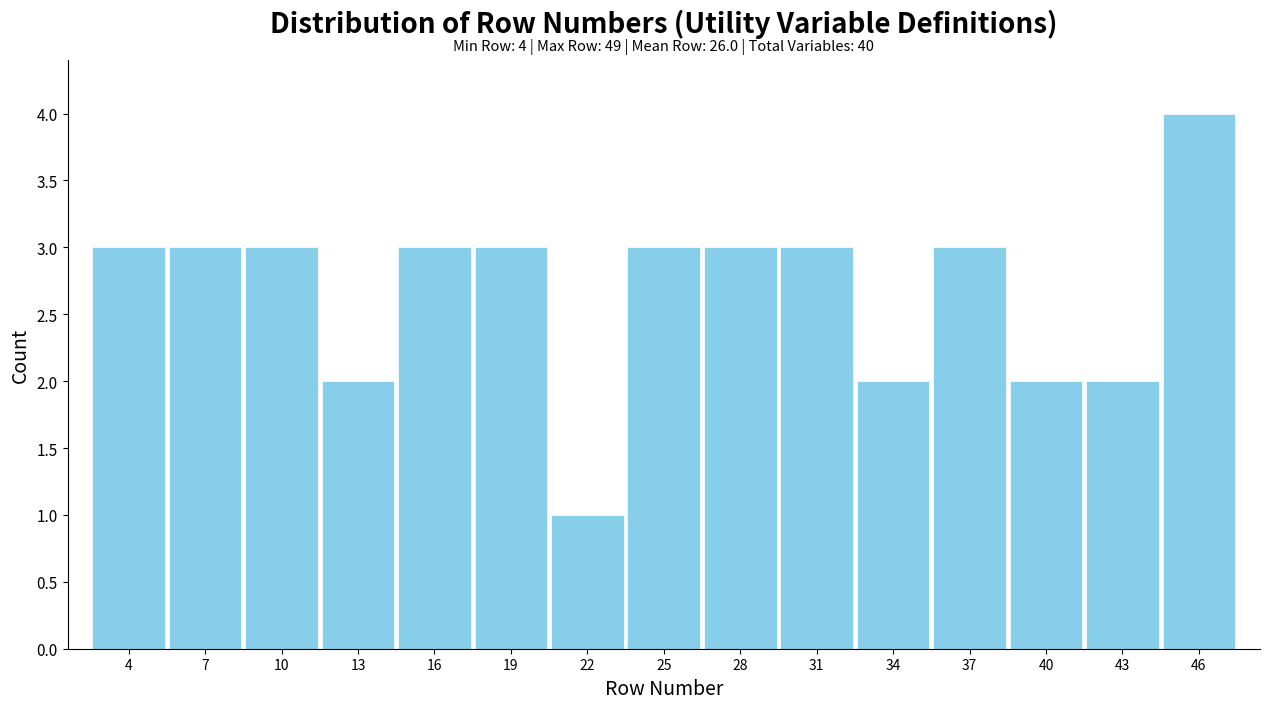

Reading right to left, list all the values displayed in this chart.

4	2	2	3	2	3	3	3	1	3	3	2	3	3	3